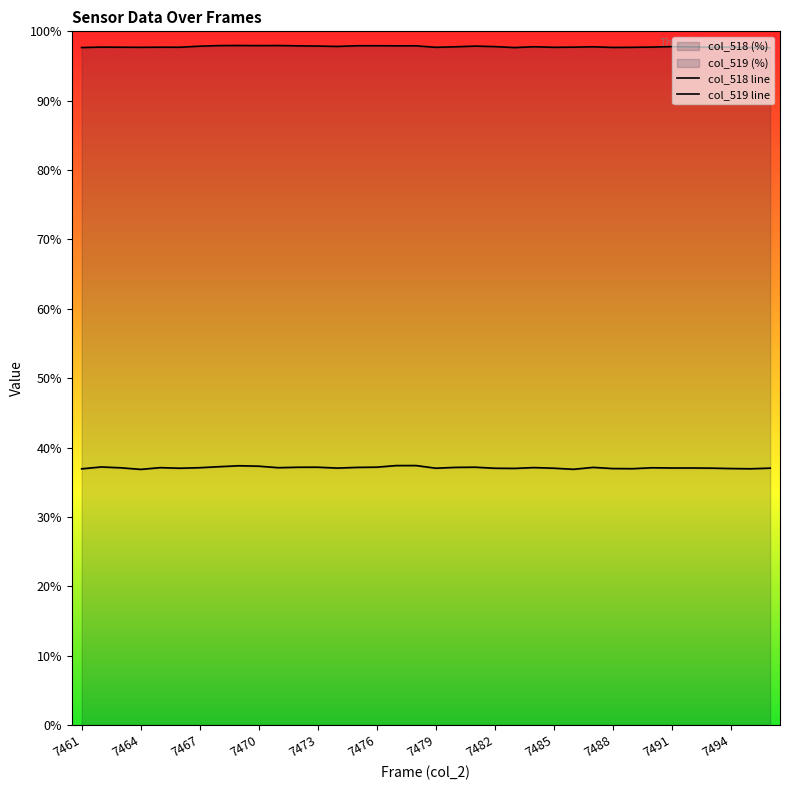

The col_518 (%) series shows 37.0 at 7479. True or false?

True